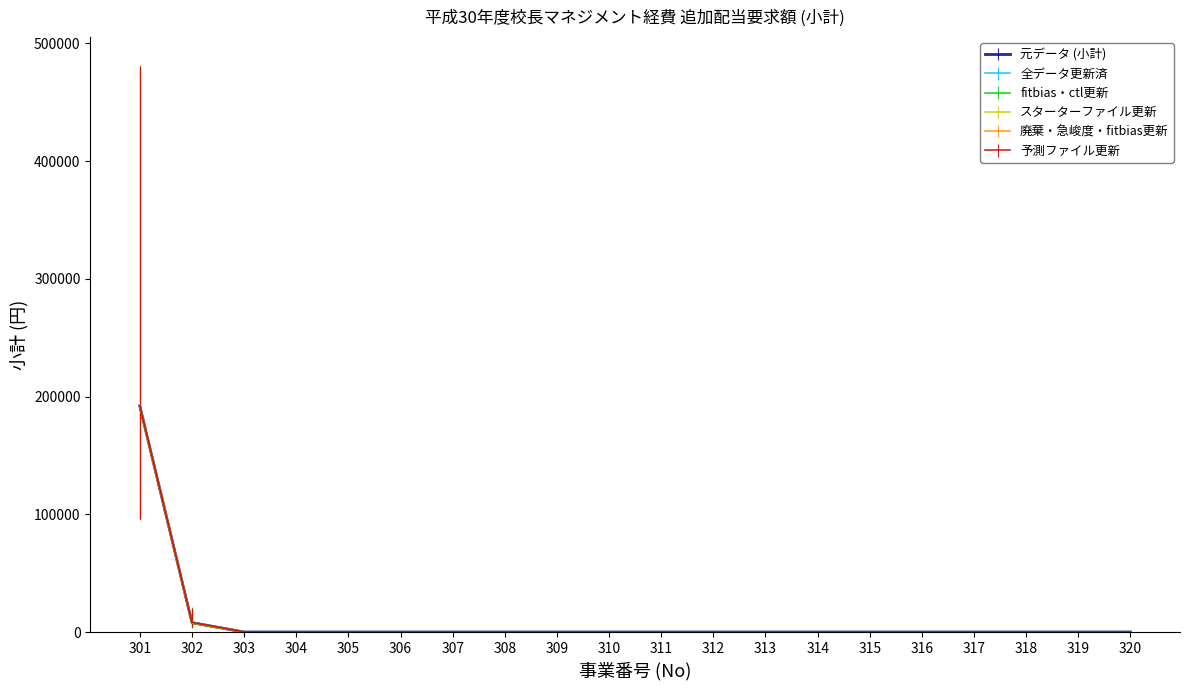

At which category is the sum across all series the highest?

301